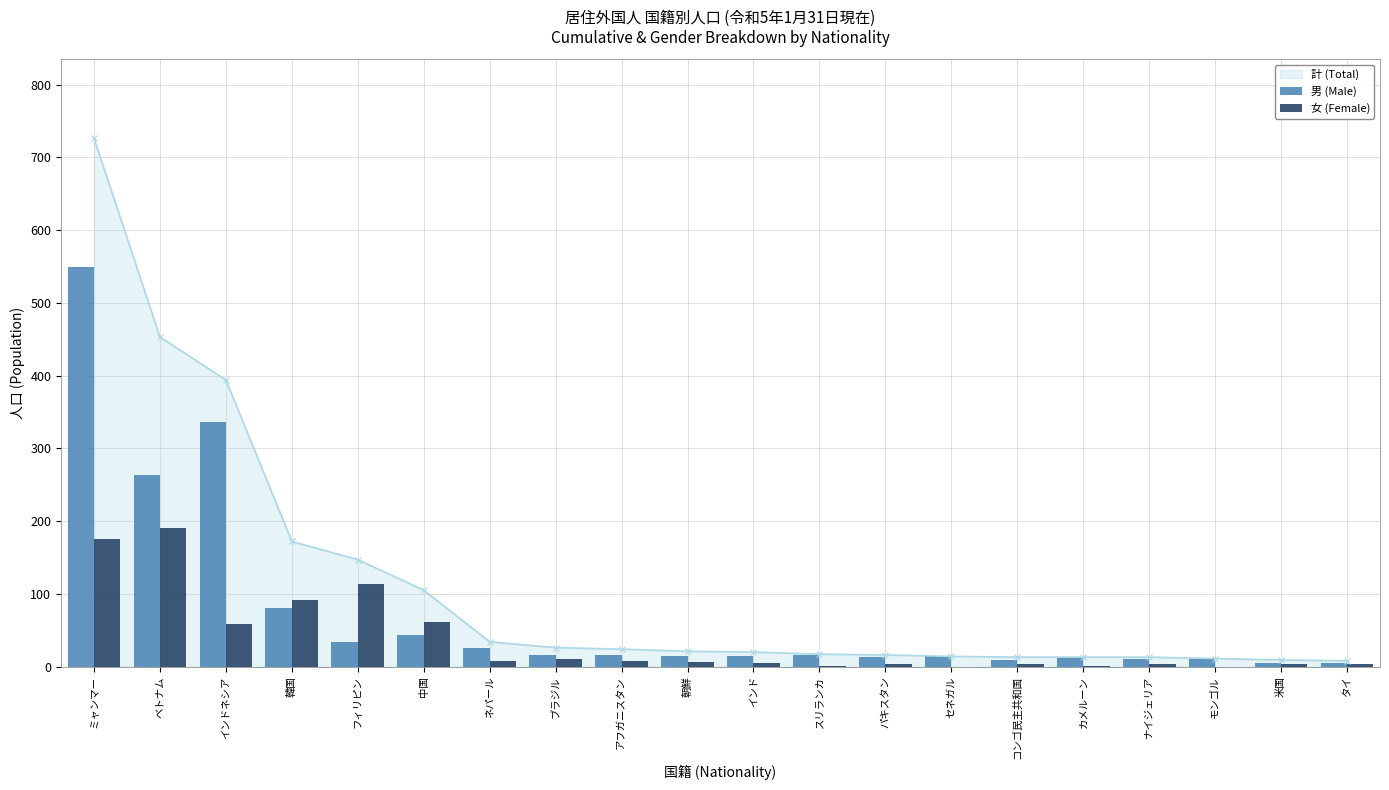

What is the highest value of the 計 (Total) series?

726